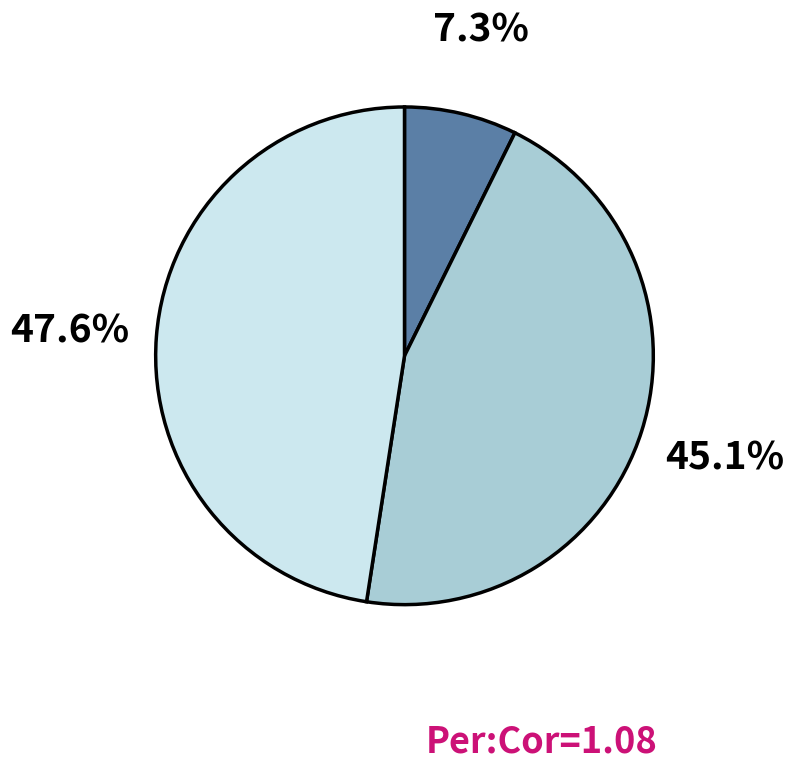

Is there a majority slice in this chart?

No